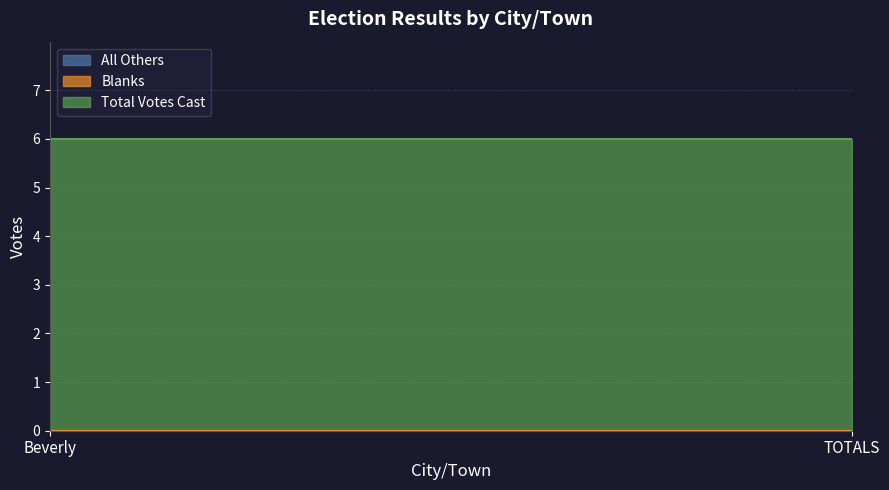

Which series has the widest spread of values?

All Others